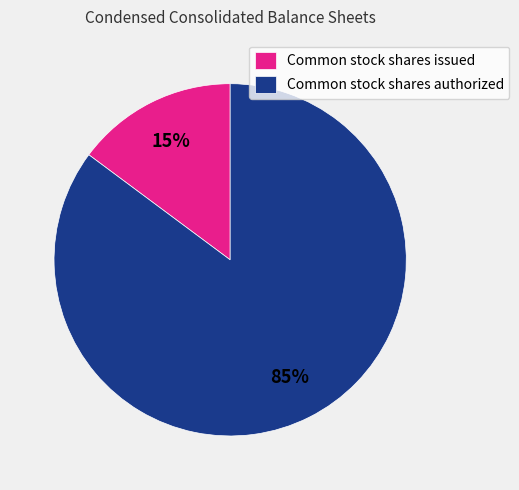

Which has a higher value, Common stock shares issued or Common stock shares authorized?

Common stock shares authorized